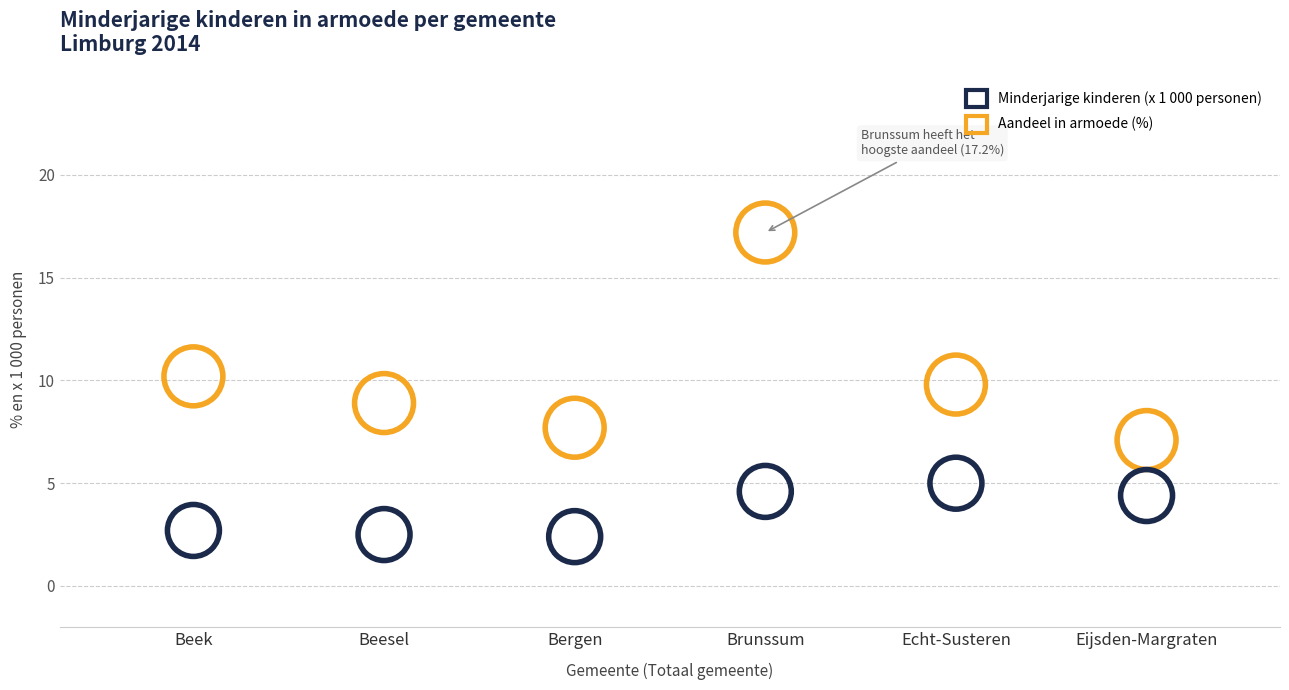

Across all data points, what is the average Y value?

6.9